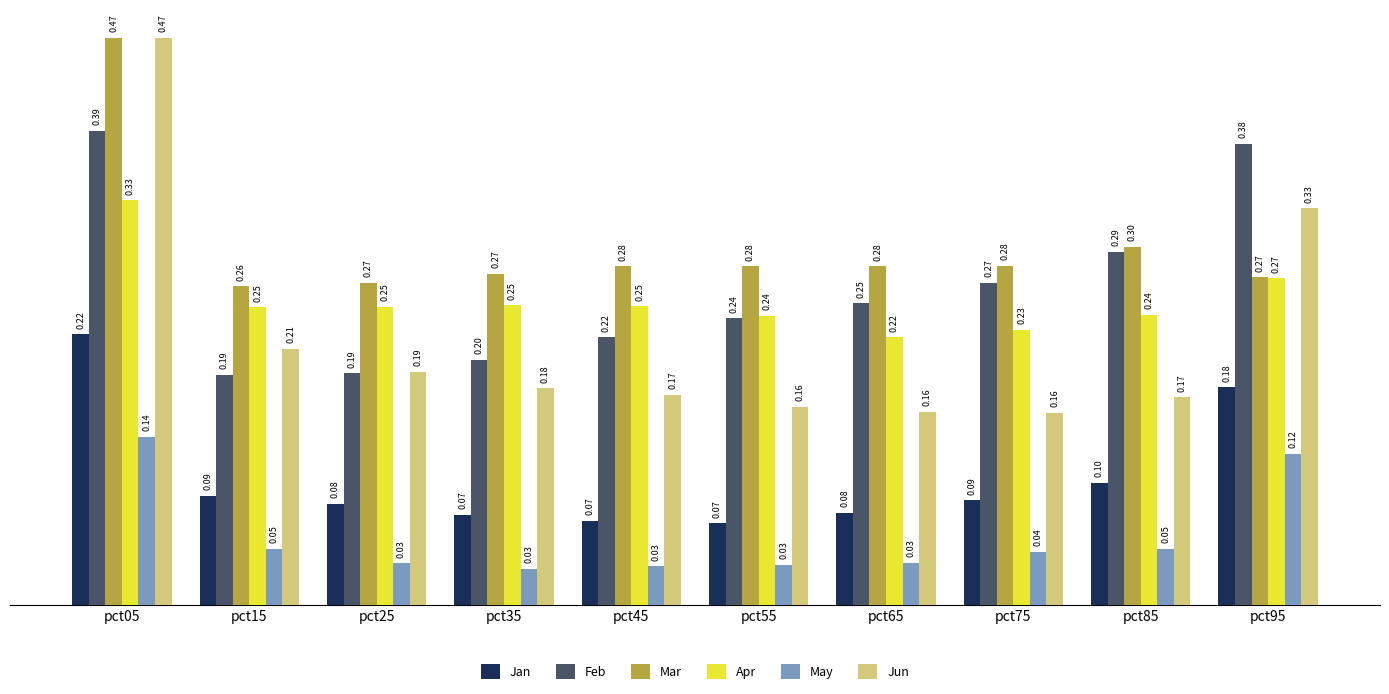

What are all the series names shown in the legend?

Jan, Feb, Mar, Apr, May, Jun